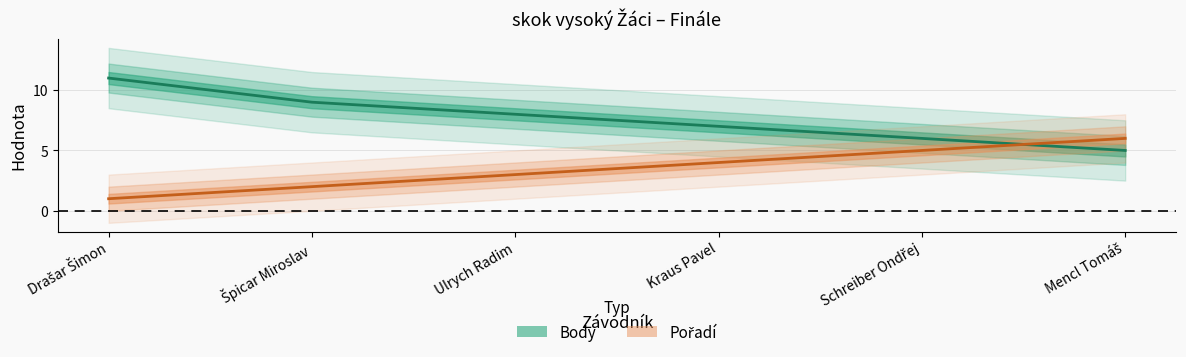

Reading right to left, what are all the values shown in this chart?

Body: Mencl Tomáš=5	Schreiber Ondřej=6	Kraus Pavel=7	Ulrych Radim=8	Špicar Miroslav=9	Drašar Šimon=11
Pořadí: Mencl Tomáš=6	Schreiber Ondřej=5	Kraus Pavel=4	Ulrych Radim=3	Špicar Miroslav=2	Drašar Šimon=1